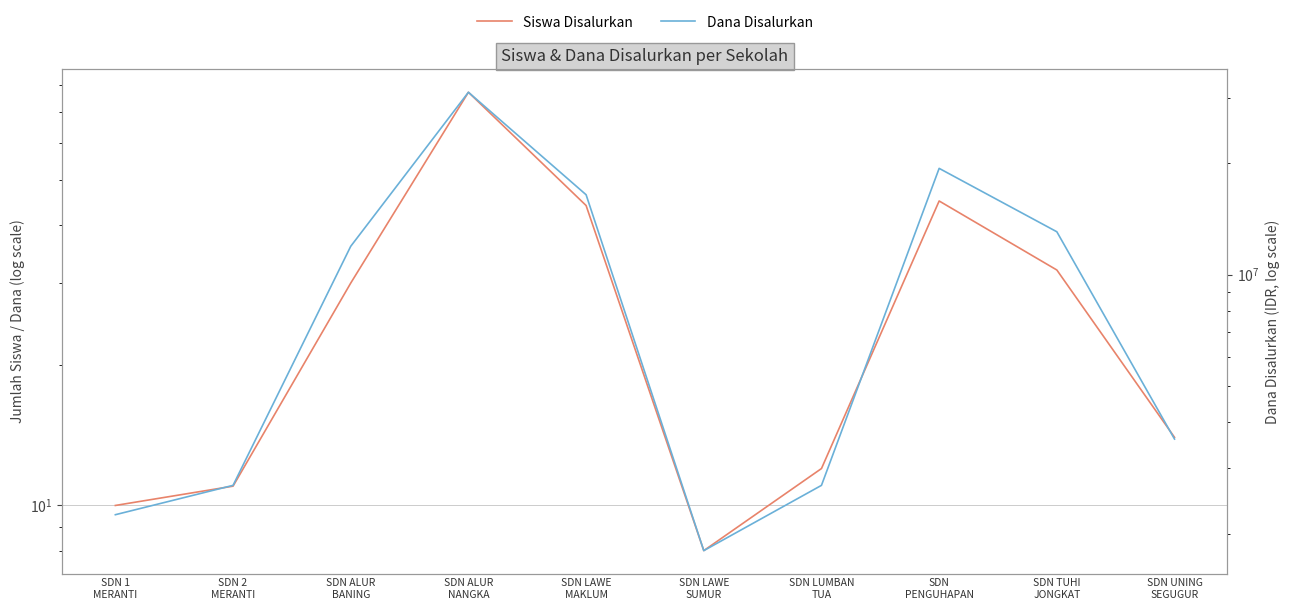

What are all the series names shown in the legend?

Siswa Disalurkan, Dana Disalurkan